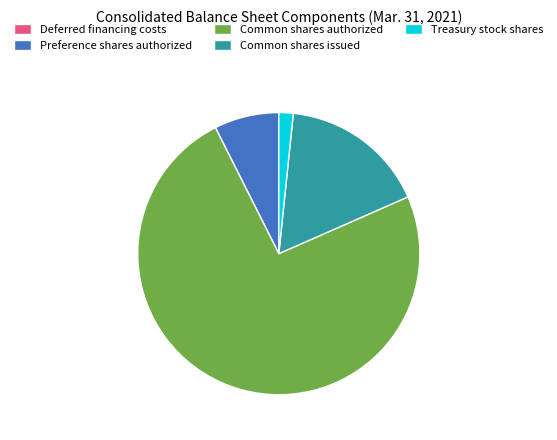

Which has a higher value, Common shares issued or Common shares authorized?

Common shares authorized